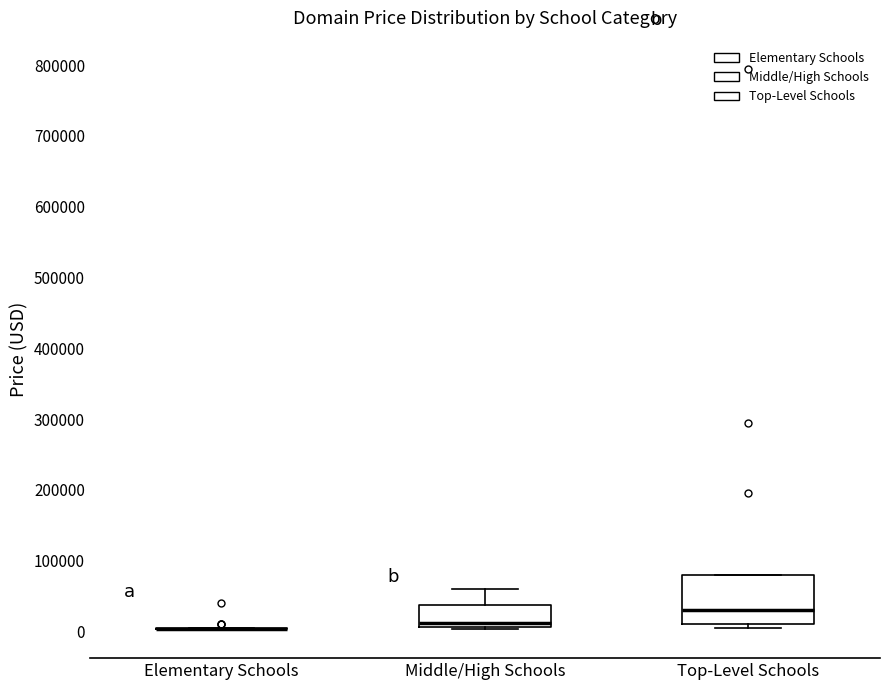

Reading left to right, read every box against the y-axis: the position of its median line, the range the box covers, and the ends of its whiskers. The values are not printed on the chart, so give them approximately, as read against the axis.

Elementary Schools: box collapsed to a line at 0, whiskers 0 to 0
Middle/High Schools: median 10000 (just above the box's lower edge), box 10000 to 40000, whiskers 0 to 60000
Top-Level Schools: median 30000, box 10000 to 80000, whiskers 0 to 80000